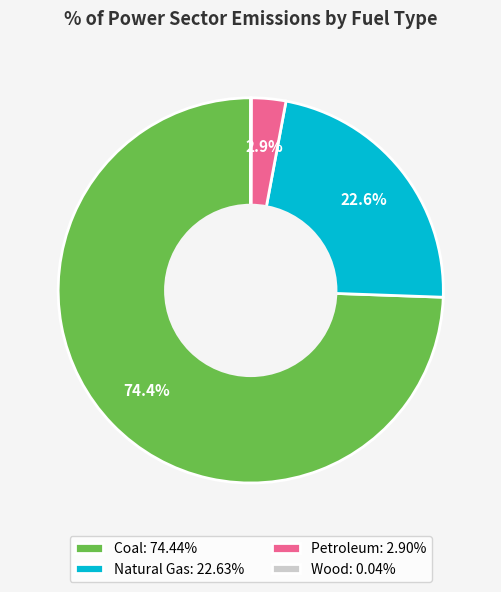

Does any single category account for the majority?

Yes